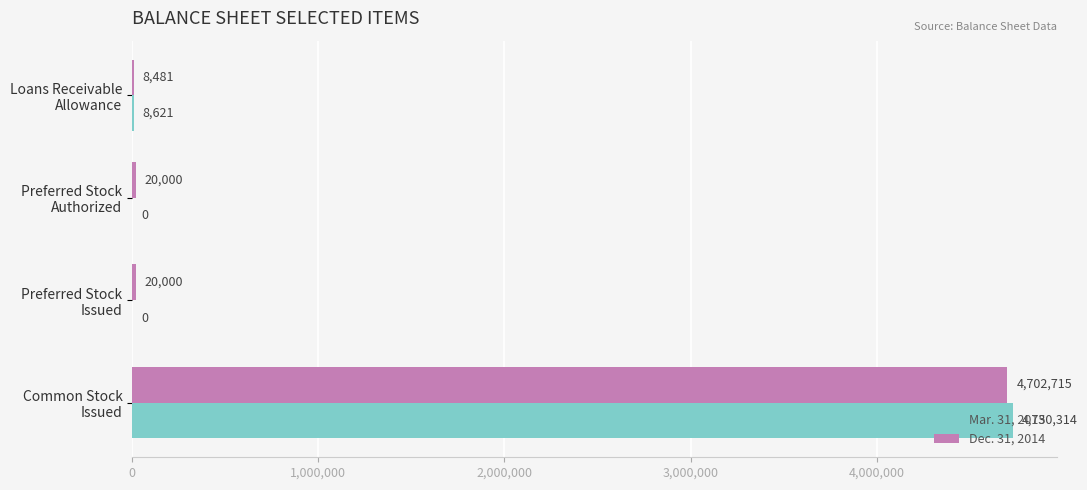

What is the greatest value displayed?

4730314